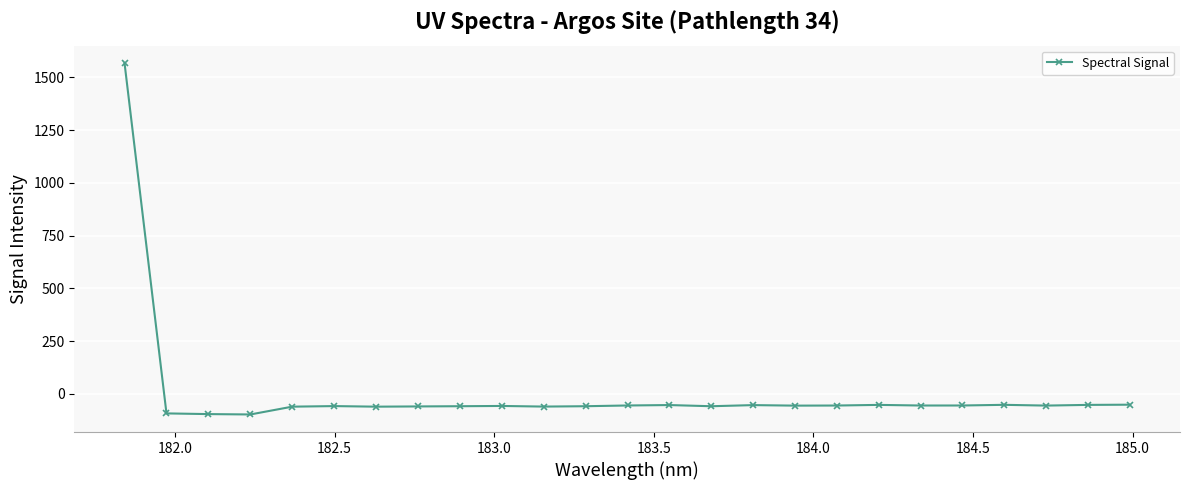

What is the minimum value shown in the chart?

-98.0